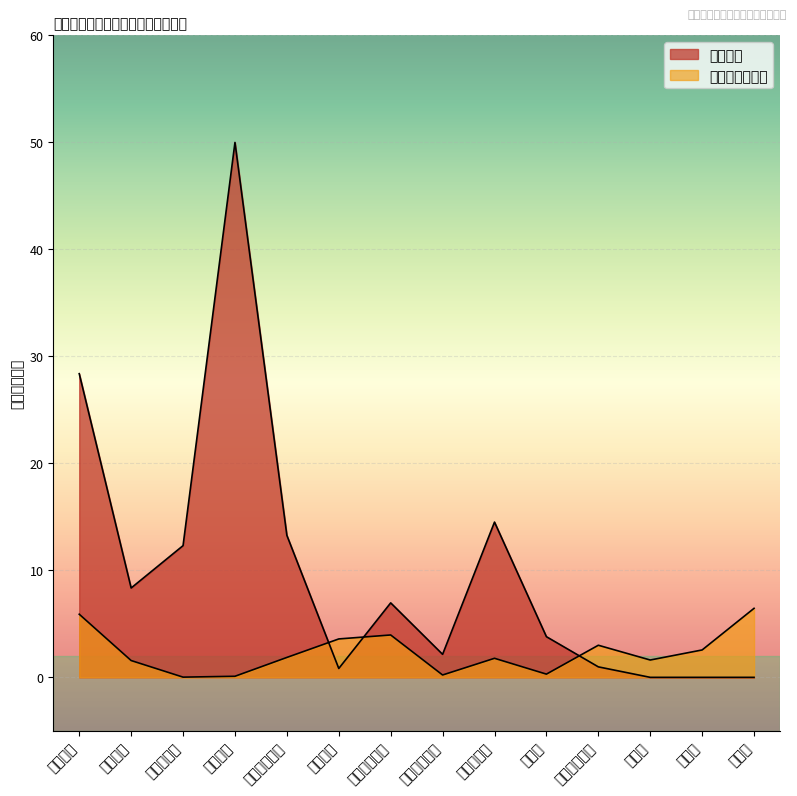

How many data points are less than 1?

4